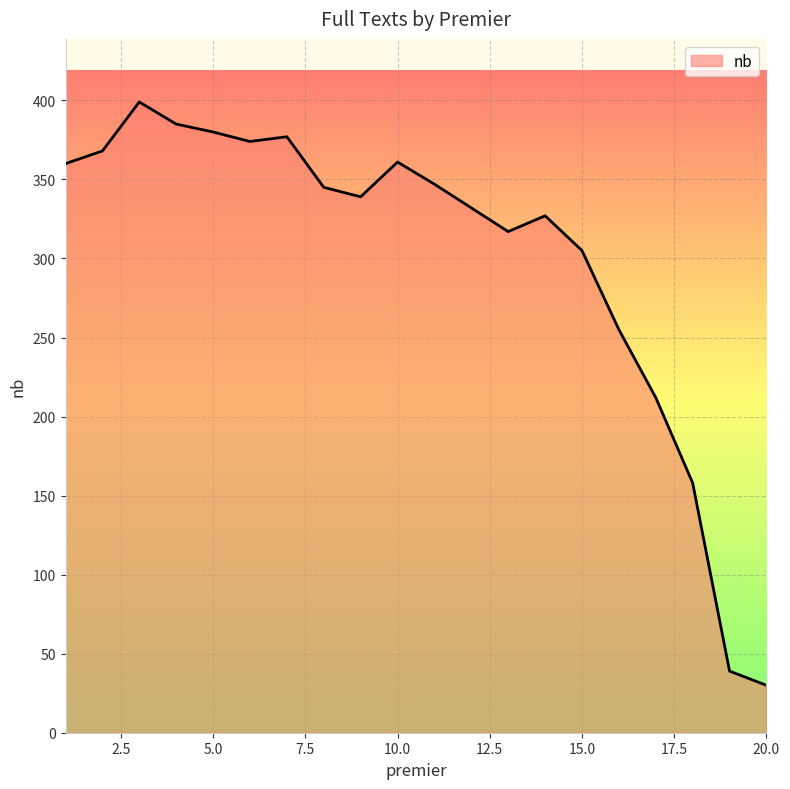

What is the difference between the maximum and minimum values?

369